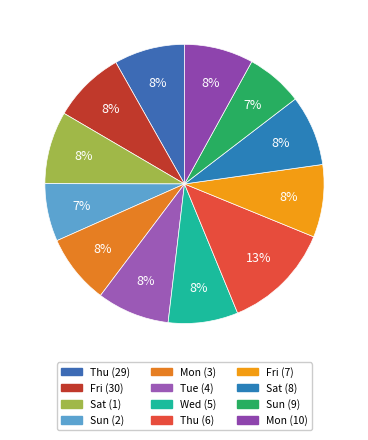

Which category has the biggest portion of the pie?

Thu (6)